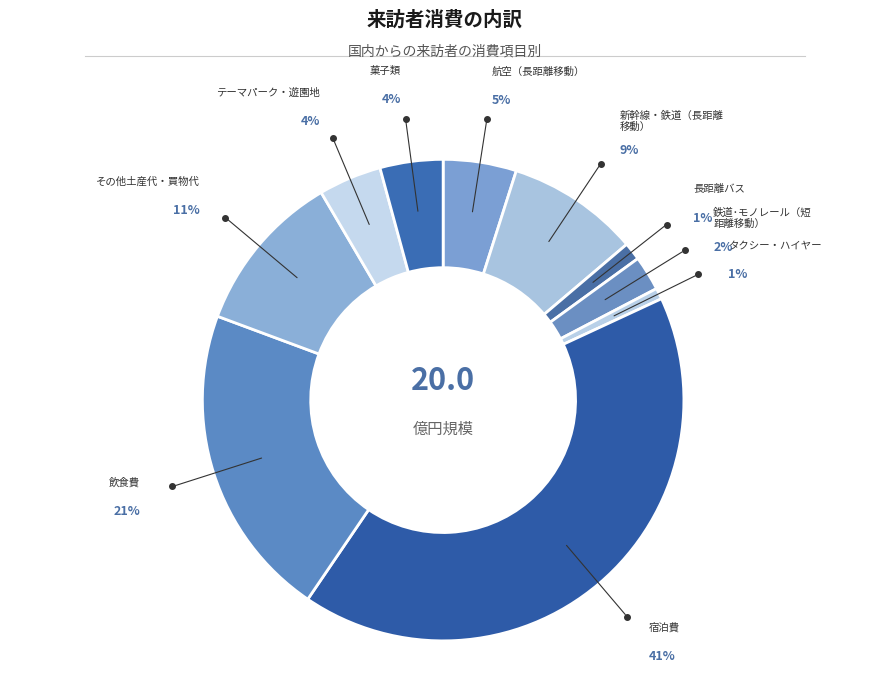

Count the number of slices in the pie.

10